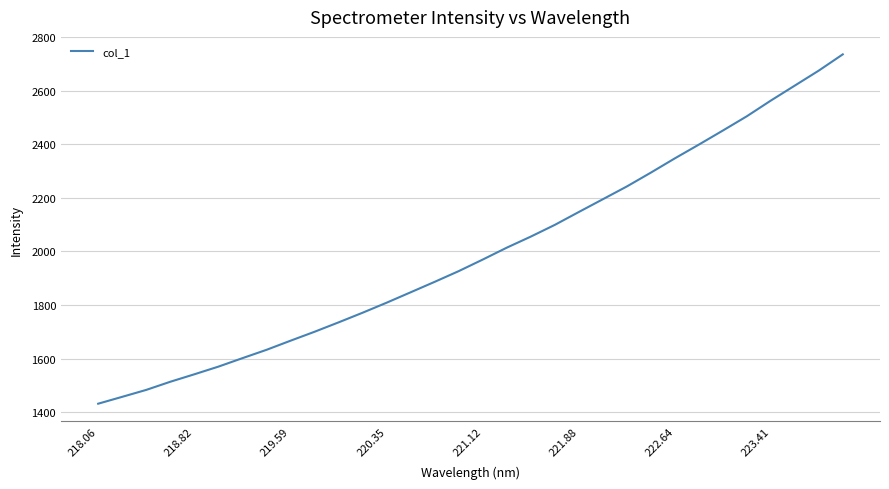

What is the greatest value displayed?

2735.0